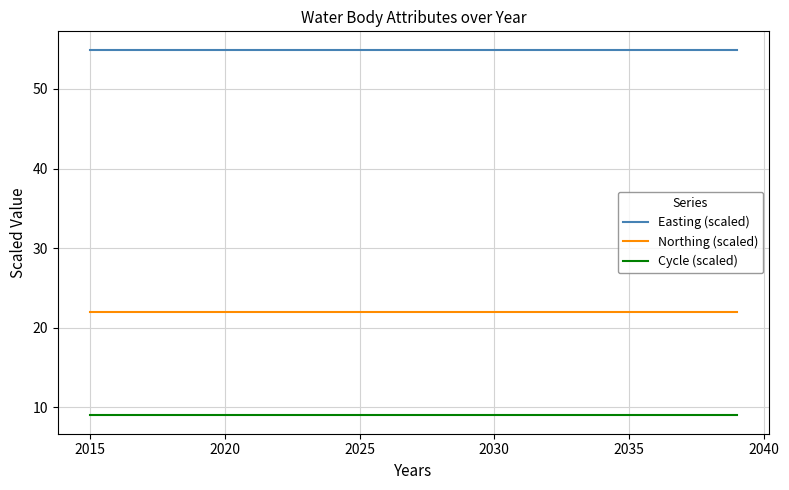

What is the maximum value shown in the chart?

54.9